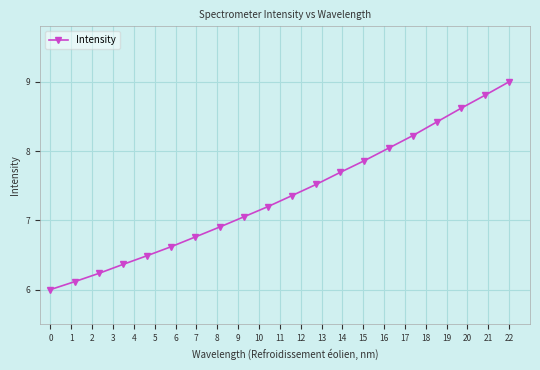

How many values exceed 7?

12